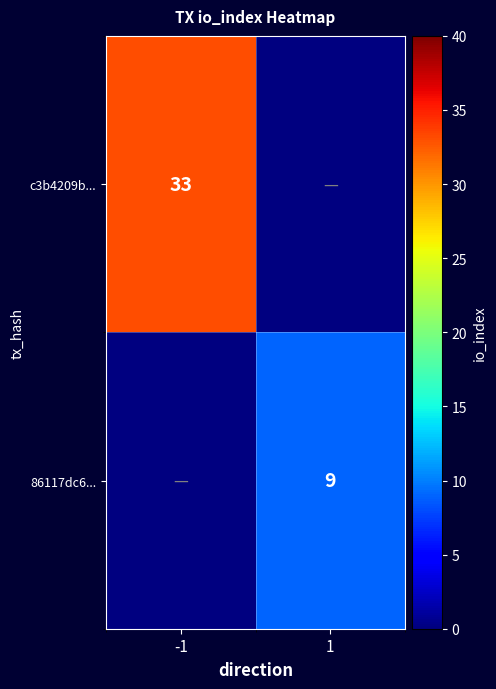

What is the greatest value displayed?

33.0